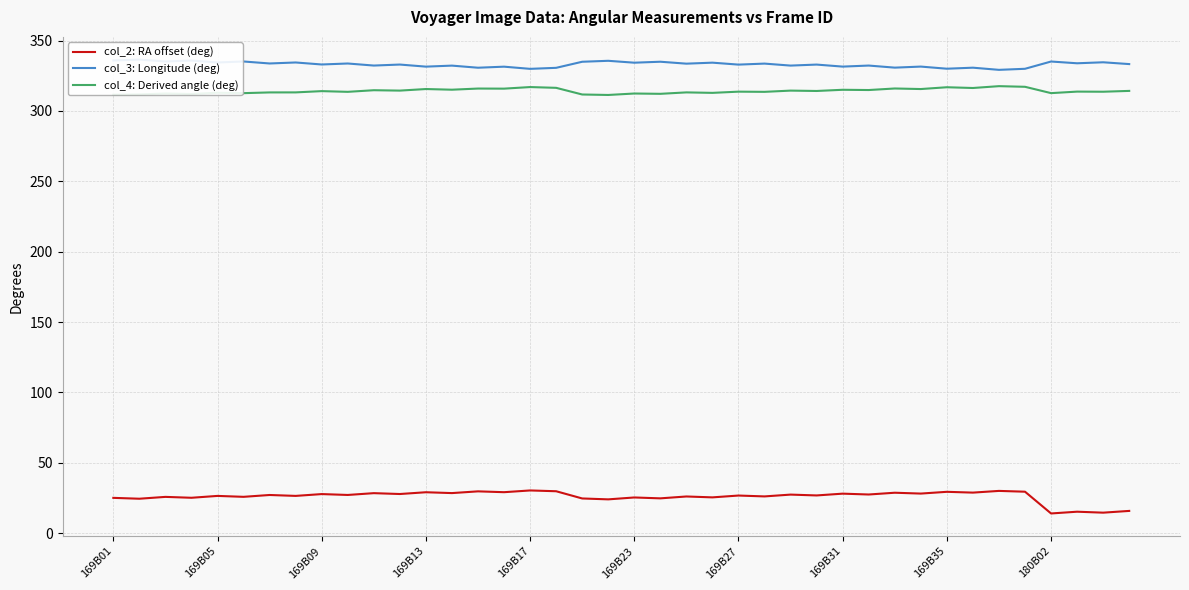

True or false: col_4: Derived angle (deg) and col_2: RA offset (deg) intersect in this chart.

False